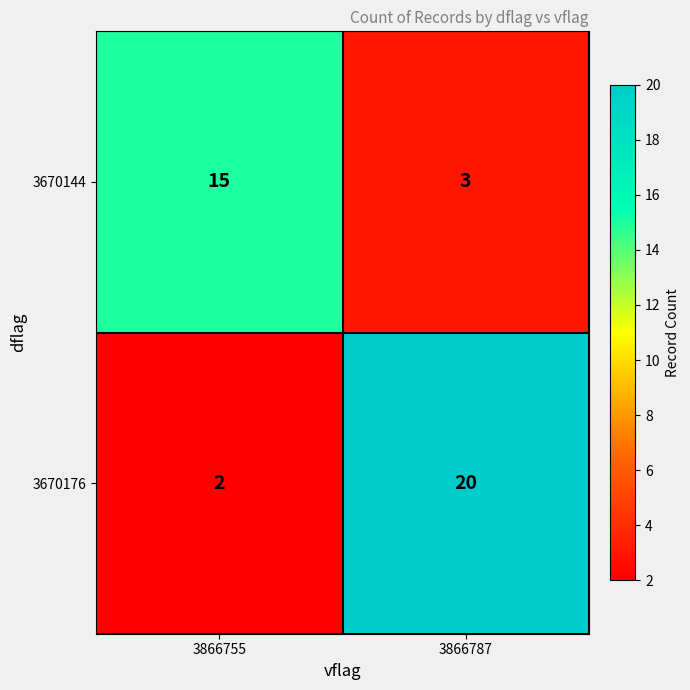

Rank the series by their average value, from highest to lowest.

3670176, 3670144